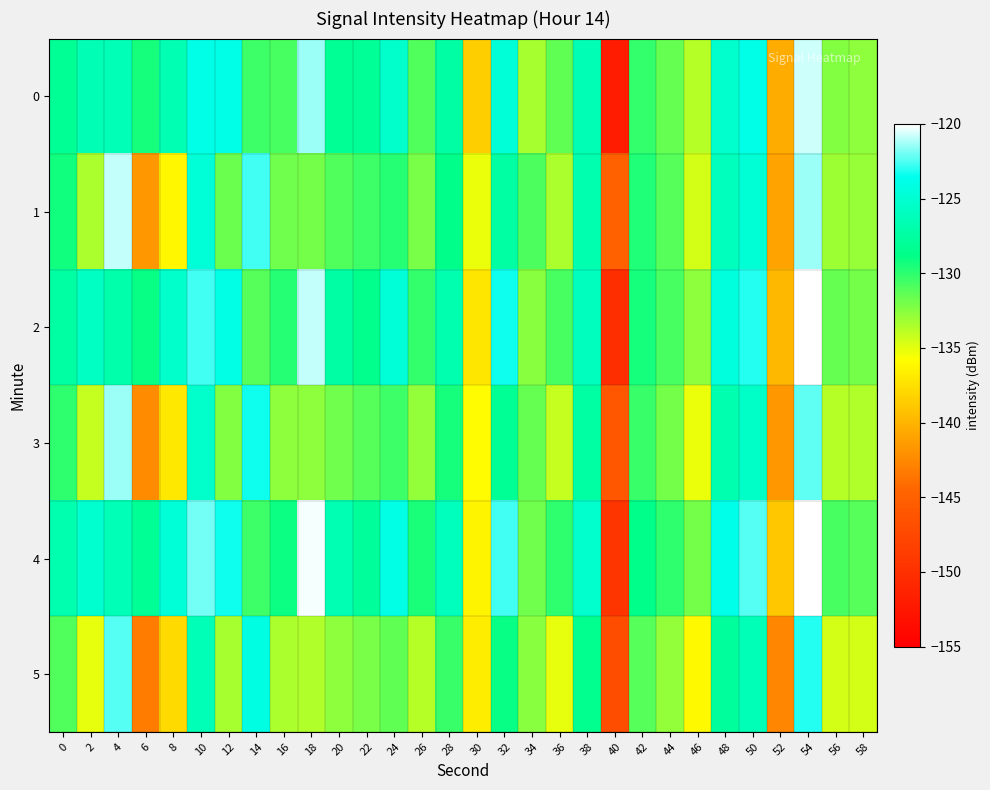

Reading right to left, transcribe all the data shown in this chart.

0: 58=-132.6	56=-132.3	54=-120.8	52=-140.4	50=-124.0	48=-125.3	46=-133.8	44=-131.6	42=-130.2	40=-152.1	38=-126.5	36=-131.4	34=-133.3	32=-124.7	30=-138.5	28=-127.3	26=-131.1	24=-125.5	22=-128.0	20=-128.1	18=-121.4	16=-130.7	14=-130.5	12=-123.9	10=-124.0	8=-126.7	6=-129.4	4=-126.3	2=-126.5	0=-128.1
1: 58=-132.9	56=-133.0	54=-121.5	52=-141.0	50=-124.8	48=-126.1	46=-134.5	44=-131.2	42=-129.6	40=-145.0	38=-126.8	36=-133.5	34=-130.9	32=-127.4	30=-135.2	28=-128.7	26=-132.1	24=-129.8	22=-130.5	20=-131.0	18=-132.0	16=-131.9	14=-122.6	12=-131.7	10=-124.7	8=-136.1	6=-141.6	4=-120.9	2=-133.4	0=-129.2
2: 58=-131.9	56=-131.5	54=-120.1	52=-139.7	50=-123.1	48=-124.5	46=-132.6	44=-130.8	42=-129.4	40=-150.2	38=-125.9	36=-130.7	34=-132.5	32=-123.4	30=-137.1	28=-126.8	26=-130.2	24=-124.7	22=-128.6	20=-127.3	18=-120.9	16=-129.8	14=-131.2	12=-124.1	10=-122.7	8=-125.4	6=-128.9	4=-127.1	2=-125.8	0=-127.5
3: 58=-133.6	56=-133.7	54=-122.2	52=-141.7	50=-125.5	48=-126.8	46=-135.2	44=-131.9	42=-130.3	40=-146.0	38=-127.5	36=-134.2	34=-131.6	32=-128.1	30=-135.9	28=-129.4	26=-132.8	24=-130.5	22=-131.2	20=-131.8	18=-132.7	16=-132.6	14=-123.3	12=-132.4	10=-125.4	8=-137.0	6=-142.3	4=-121.5	2=-134.2	0=-130.1
4: 58=-131.2	56=-130.8	54=-119.4	52=-139.0	50=-122.4	48=-123.8	46=-131.9	44=-130.1	42=-128.7	40=-149.5	38=-125.2	36=-130.0	34=-131.8	32=-122.7	30=-136.4	28=-126.1	26=-129.5	24=-124.0	22=-127.9	20=-126.6	18=-120.2	16=-129.1	14=-130.5	12=-123.4	10=-122.0	8=-124.7	6=-128.2	4=-126.4	2=-125.1	0=-126.8
5: 58=-134.5	56=-134.6	54=-123.1	52=-142.6	50=-126.4	48=-127.7	46=-136.1	44=-132.8	42=-131.2	40=-147.0	38=-128.4	36=-135.1	34=-132.5	32=-129.0	30=-136.8	28=-130.3	26=-133.7	24=-131.4	22=-132.1	20=-132.7	18=-133.6	16=-133.5	14=-124.2	12=-133.3	10=-126.3	8=-137.9	6=-143.2	4=-122.4	2=-135.1	0=-131.0